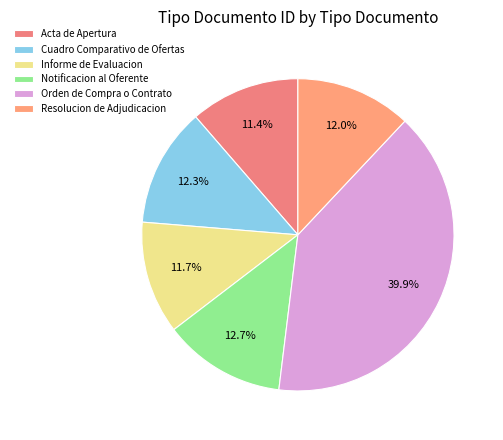

What percentage is the Acta de Apertura slice, to the nearest percent?

11%